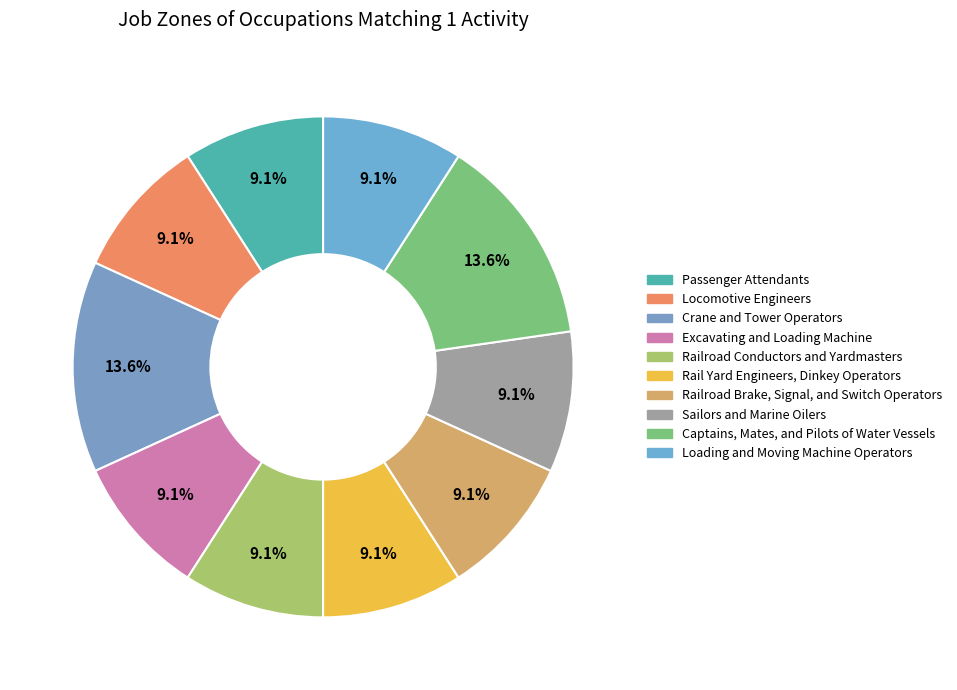

How many slices are in this pie chart?

10